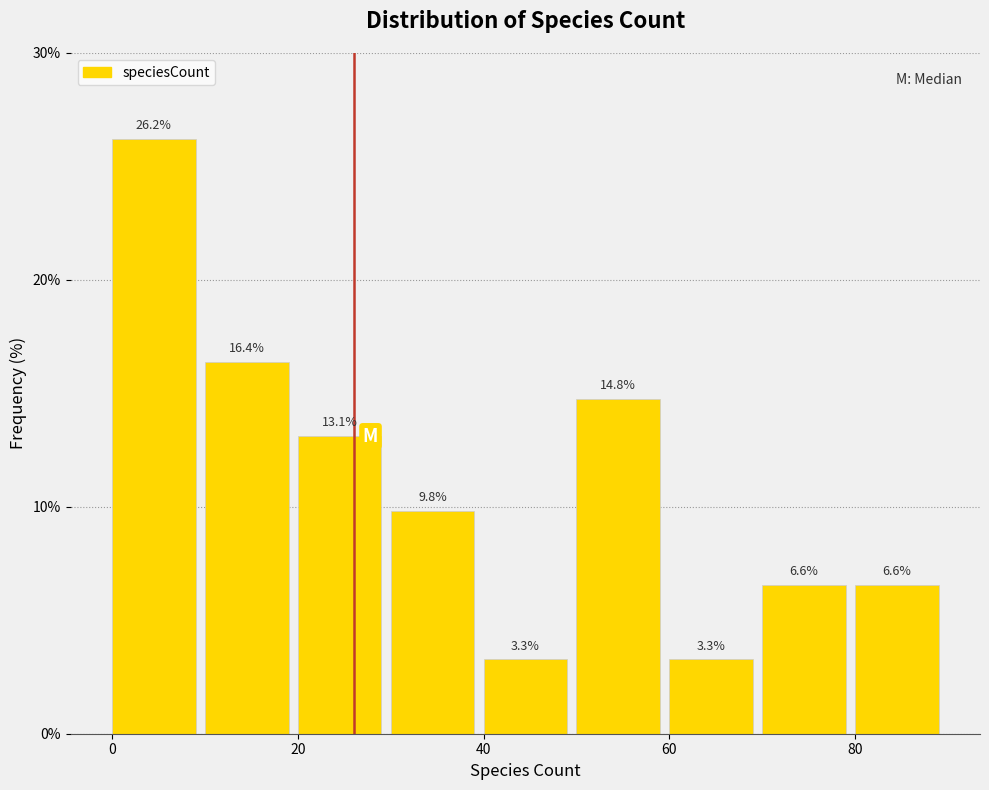

Reading left to right, list every bar in this chart as the range it spans on the x-axis followed by its height.

0 to 10: 26.2
10 to 20: 16.4
20 to 30: 13.1
30 to 40: 9.8
40 to 50: 3.3
50 to 60: 14.8
60 to 70: 3.3
70 to 80: 6.6
80 to 90: 6.6